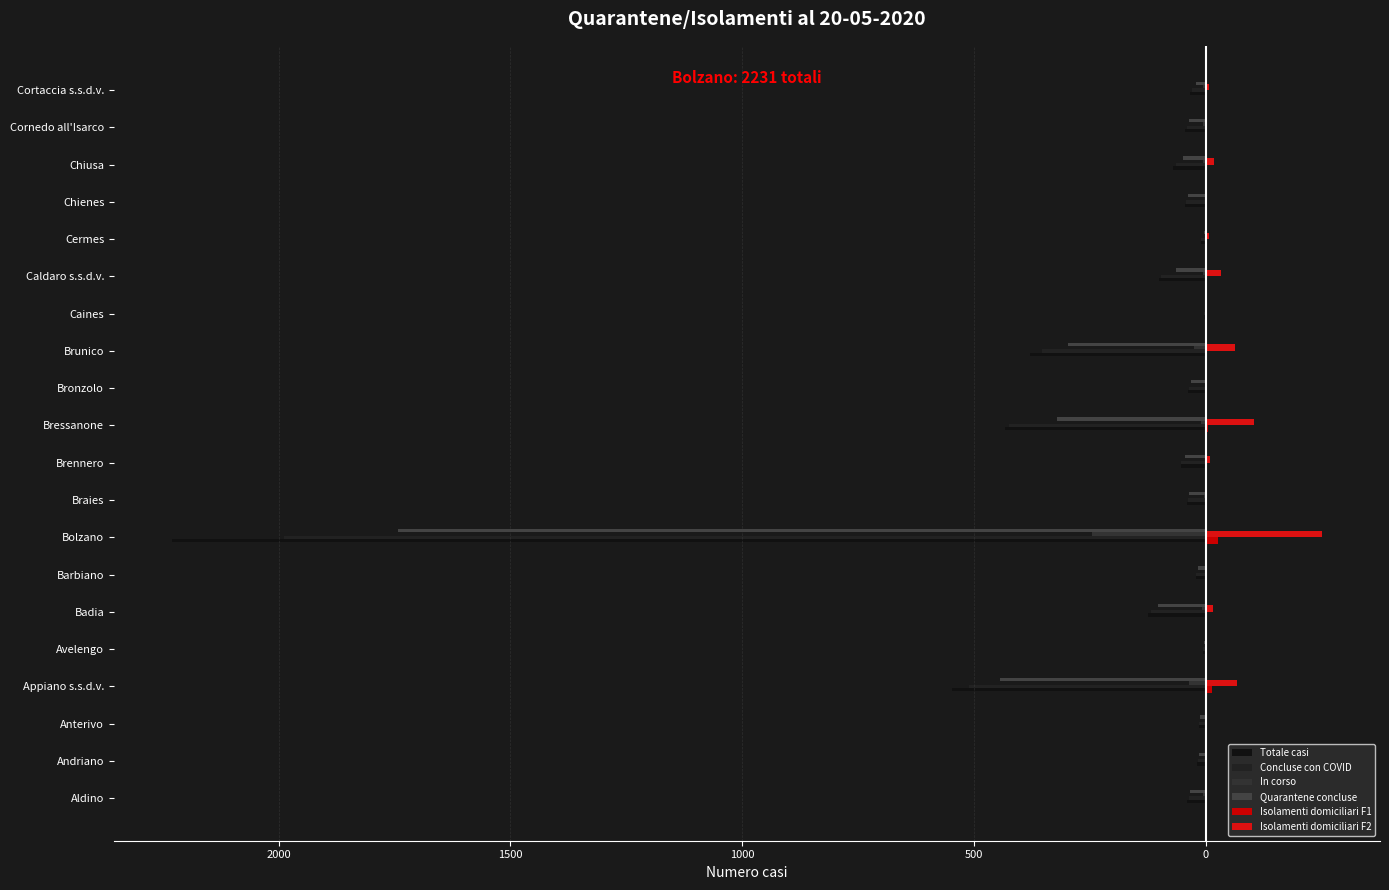

How many positive values does the Isolamenti domiciliari F2 series have?

19